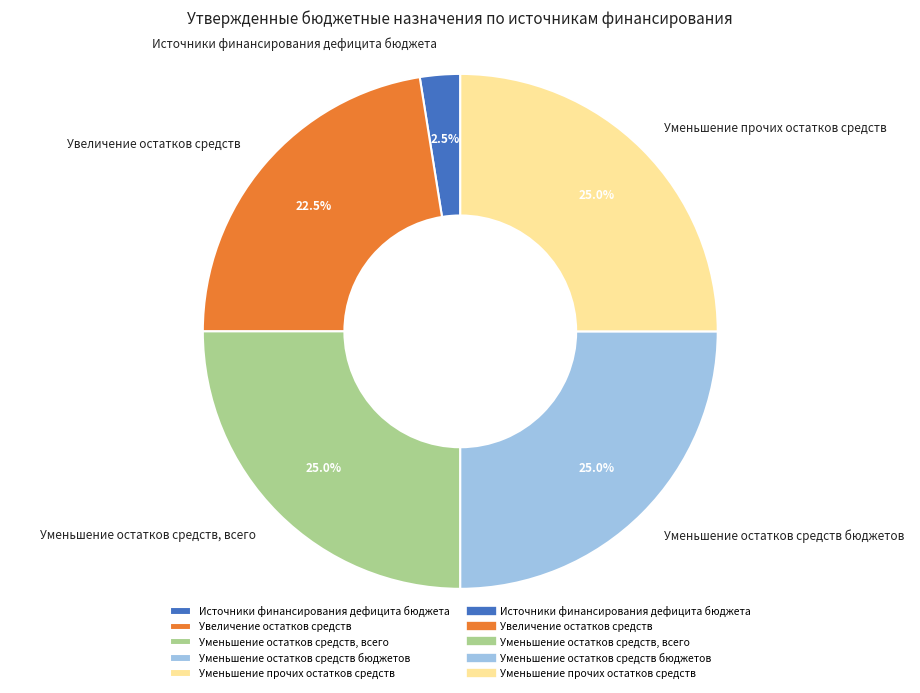

How many slices are in this pie chart?

5